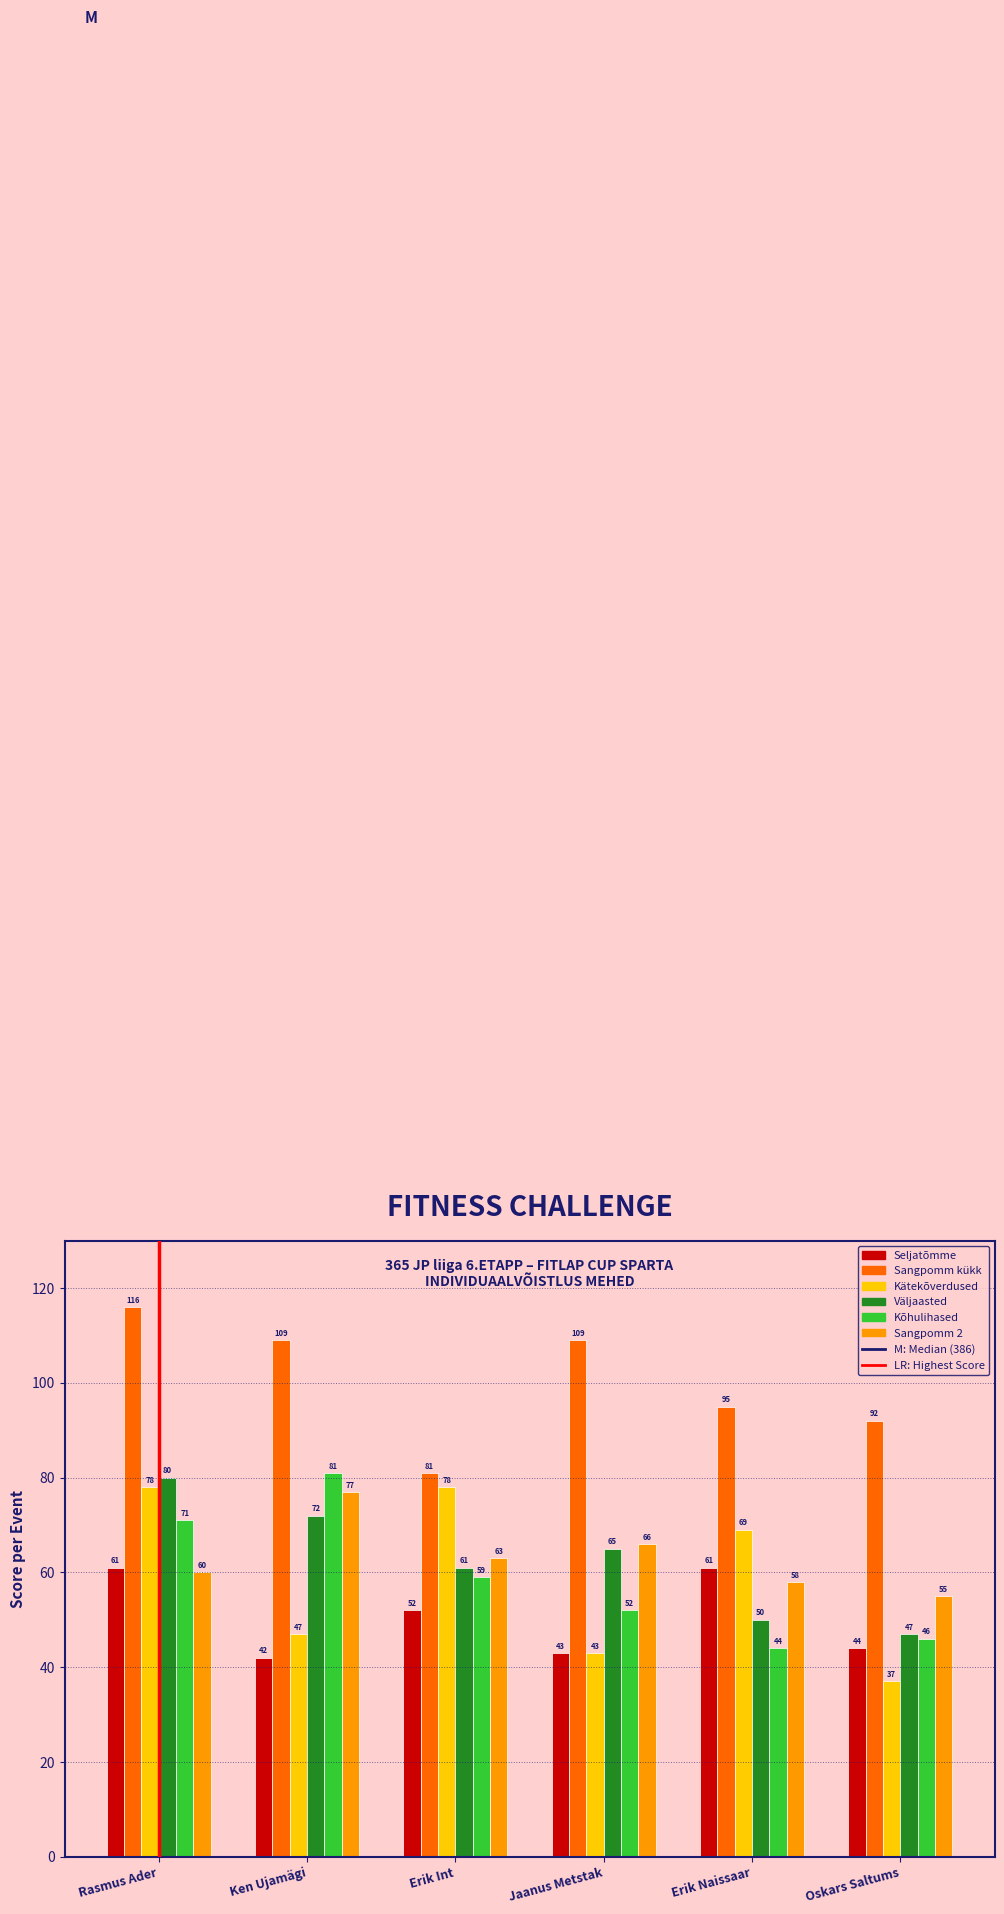

Reading right to left, list all the values displayed in this chart.

Seljatõmme: Oskars Saltums=44	Erik Naissaar=61	Jaanus Metstak=43	Erik Int=52	Ken Ujamägi=42	Rasmus Ader=61
Sangpomm kükk: Oskars Saltums=92	Erik Naissaar=95	Jaanus Metstak=109	Erik Int=81	Ken Ujamägi=109	Rasmus Ader=116
Kätekõverdused: Oskars Saltums=37	Erik Naissaar=69	Jaanus Metstak=43	Erik Int=78	Ken Ujamägi=47	Rasmus Ader=78
Väljaasted: Oskars Saltums=47	Erik Naissaar=50	Jaanus Metstak=65	Erik Int=61	Ken Ujamägi=72	Rasmus Ader=80
Kõhulihased: Oskars Saltums=46	Erik Naissaar=44	Jaanus Metstak=52	Erik Int=59	Ken Ujamägi=81	Rasmus Ader=71
Sangpomm 2: Oskars Saltums=55	Erik Naissaar=58	Jaanus Metstak=66	Erik Int=63	Ken Ujamägi=77	Rasmus Ader=60